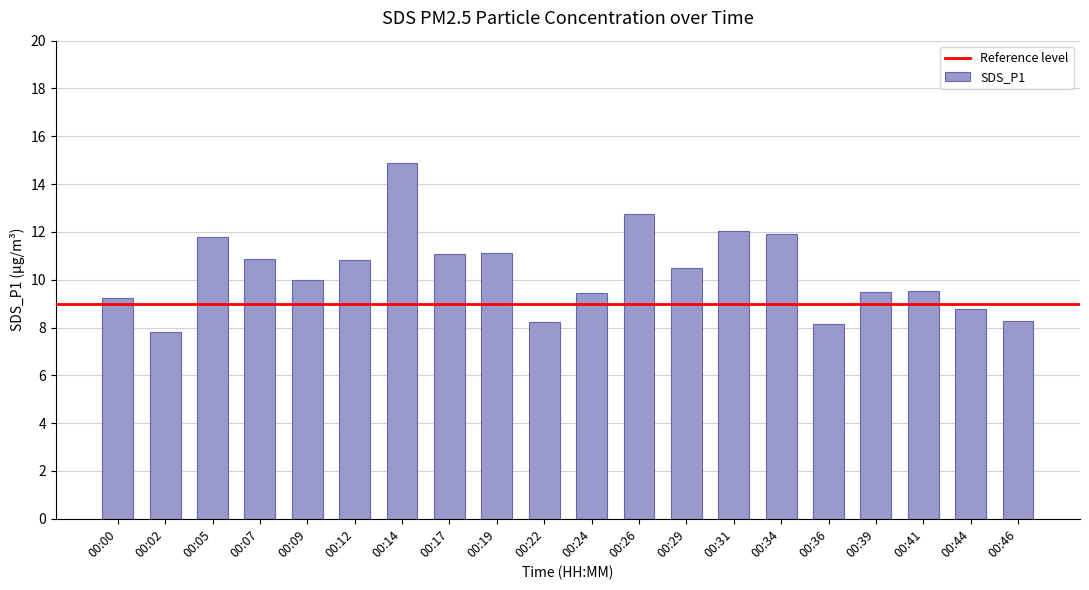

Is it true that the value at 00:14 is 14.9?

True